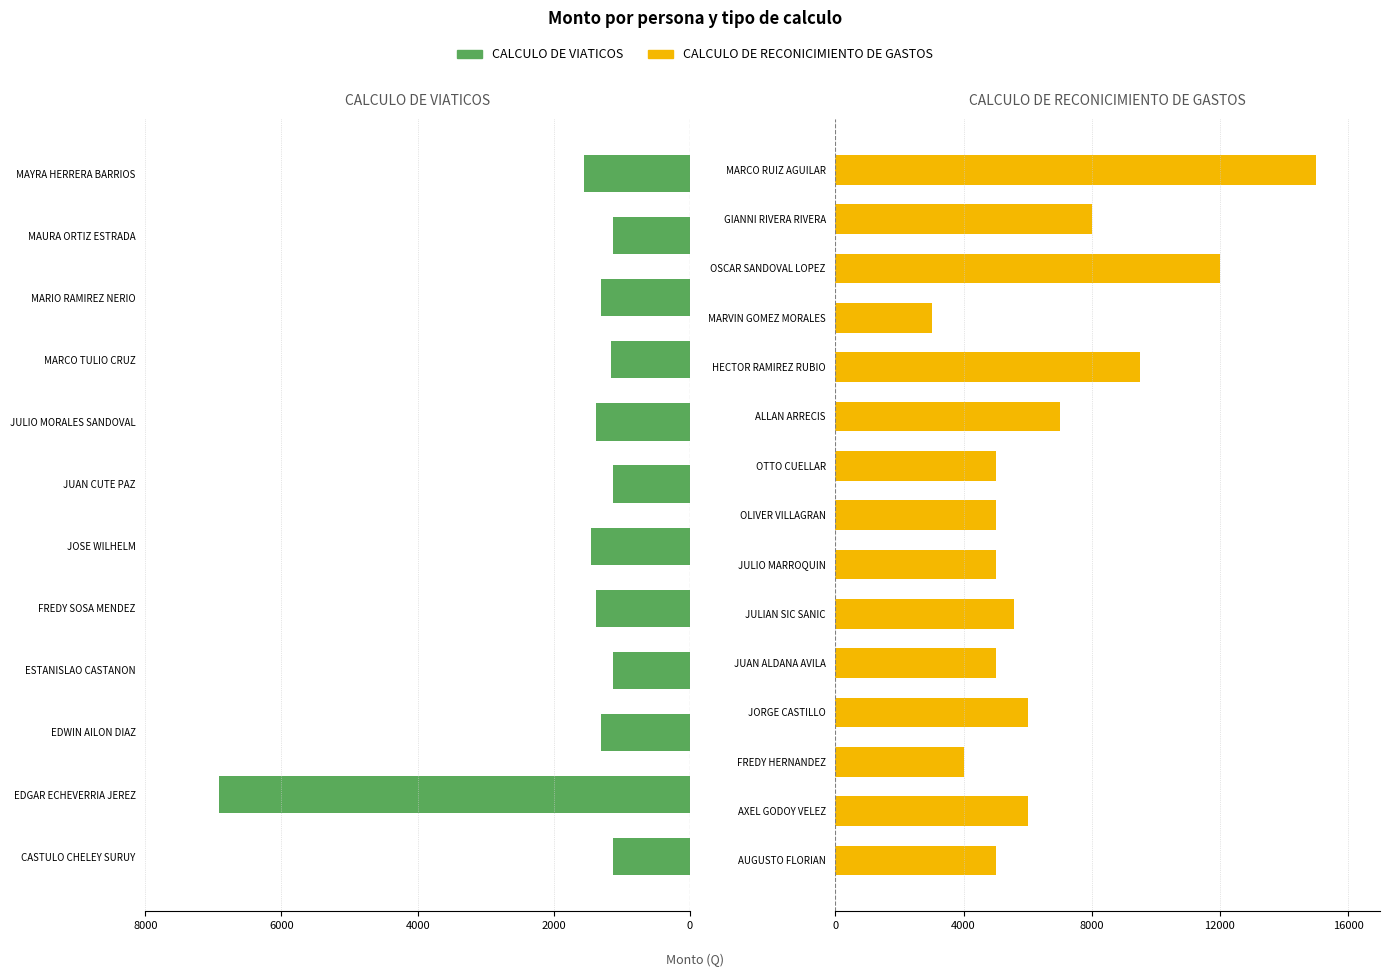

What position from the left is MARCO TULIO CRUZ?

9